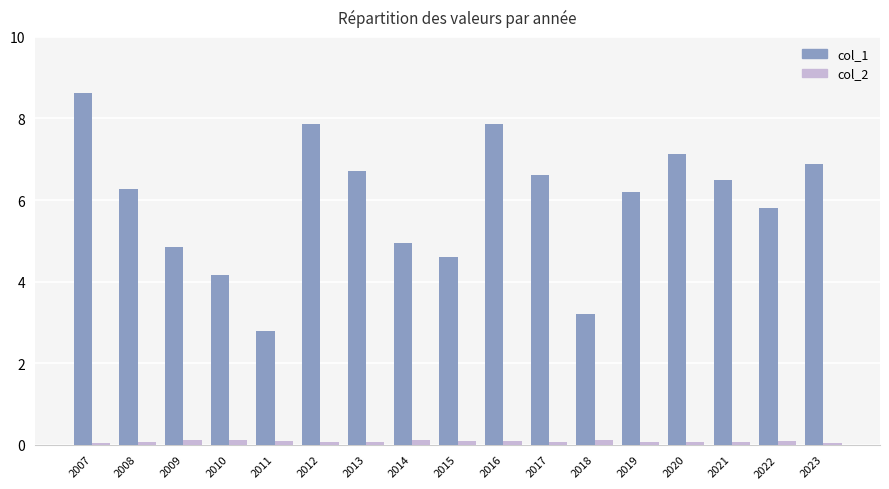

Rank the series by their average value, from highest to lowest.

col_1, col_2